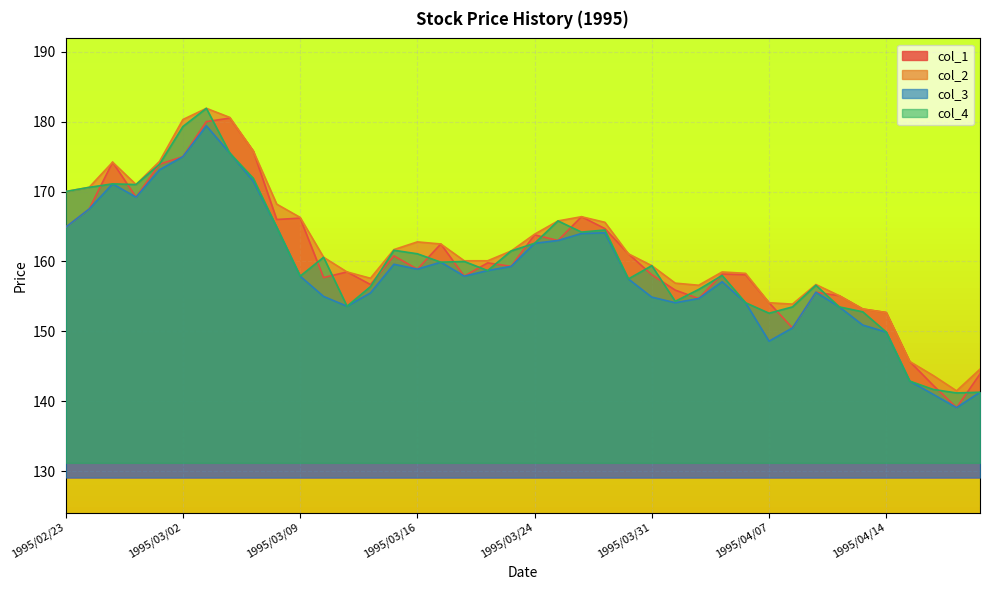

Reading right to left, list all the values displayed in this chart.

col_1: 1995/04/20=143.9	1995/04/19=139.1	1995/04/18=142.3	1995/04/17=145.7	1995/04/14=152.7	1995/04/13=153.2	1995/04/12=155.1	1995/04/11=155.6	1995/04/10=150.5	1995/04/07=154.1	1995/04/06=158.1	1995/04/05=158.2	1995/04/04=154.7	1995/04/03=155.9	1995/03/31=158.1	1995/03/30=161.1	1995/03/29=164.7	1995/03/28=166.4	1995/03/27=163.0	1995/03/24=163.8	1995/03/23=159.3	1995/03/22=159.8	1995/03/20=157.9	1995/03/17=162.5	1995/03/16=158.9	1995/03/15=160.8	1995/03/14=156.7	1995/03/13=158.5	1995/03/10=157.7	1995/03/09=166.2	1995/03/08=166.0	1995/03/07=175.8	1995/03/06=180.5	1995/03/03=180.0	1995/03/02=175.0	1995/03/01=173.9	1995/02/28=169.2	1995/02/27=174.2	1995/02/24=167.5	1995/02/23=164.9
col_2: 1995/04/20=144.6	1995/04/19=141.5	1995/04/18=143.7	1995/04/17=145.7	1995/04/14=152.7	1995/04/13=153.2	1995/04/12=155.1	1995/04/11=156.7	1995/04/10=153.9	1995/04/07=154.1	1995/04/06=158.3	1995/04/05=158.5	1995/04/04=156.6	1995/04/03=156.9	1995/03/31=159.4	1995/03/30=161.1	1995/03/29=165.6	1995/03/28=166.4	1995/03/27=165.8	1995/03/24=163.9	1995/03/23=161.5	1995/03/22=160.1	1995/03/20=160.1	1995/03/17=162.5	1995/03/16=162.8	1995/03/15=161.7	1995/03/14=157.6	1995/03/13=158.5	1995/03/10=160.6	1995/03/09=166.3	1995/03/08=168.2	1995/03/07=175.8	1995/03/06=180.6	1995/03/03=181.9	1995/03/02=180.3	1995/03/01=174.3	1995/02/28=171.0	1995/02/27=174.2	1995/02/24=170.6	1995/02/23=170.0
col_3: 1995/04/20=141.3	1995/04/19=139.1	1995/04/18=141.0	1995/04/17=142.9	1995/04/14=149.9	1995/04/13=150.9	1995/04/12=153.5	1995/04/11=155.6	1995/04/10=150.5	1995/04/07=148.6	1995/04/06=154.1	1995/04/05=157.1	1995/04/04=154.7	1995/04/03=154.1	1995/03/31=154.9	1995/03/30=157.5	1995/03/29=164.1	1995/03/28=164.0	1995/03/27=163.0	1995/03/24=162.6	1995/03/23=159.3	1995/03/22=158.7	1995/03/20=157.9	1995/03/17=159.9	1995/03/16=158.9	1995/03/15=159.6	1995/03/14=155.5	1995/03/13=153.6	1995/03/10=155.0	1995/03/09=157.9	1995/03/08=164.9	1995/03/07=171.5	1995/03/06=175.5	1995/03/03=179.4	1995/03/02=175.0	1995/03/01=173.1	1995/02/28=169.2	1995/02/27=171.1	1995/02/24=167.5	1995/02/23=164.9
col_4: 1995/04/20=141.3	1995/04/19=141.2	1995/04/18=141.7	1995/04/17=142.9	1995/04/14=149.9	1995/04/13=152.8	1995/04/12=153.5	1995/04/11=156.6	1995/04/10=153.5	1995/04/07=152.6	1995/04/06=154.1	1995/04/05=158.0	1995/04/04=156.0	1995/04/03=154.3	1995/03/31=159.4	1995/03/30=157.5	1995/03/29=164.5	1995/03/28=164.2	1995/03/27=165.8	1995/03/24=162.6	1995/03/23=161.5	1995/03/22=158.7	1995/03/20=160.0	1995/03/17=159.9	1995/03/16=161.1	1995/03/15=161.6	1995/03/14=156.4	1995/03/13=153.6	1995/03/10=160.6	1995/03/09=157.9	1995/03/08=164.9	1995/03/07=171.9	1995/03/06=175.5	1995/03/03=181.9	1995/03/02=179.3	1995/03/01=173.9	1995/02/28=171.0	1995/02/27=171.1	1995/02/24=170.6	1995/02/23=170.0